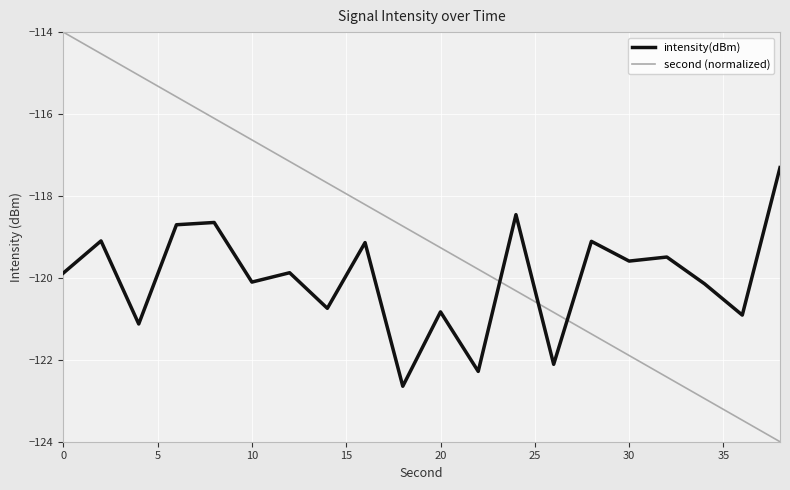

List the series in order of their peak value, highest first.

second (normalized), intensity(dBm)